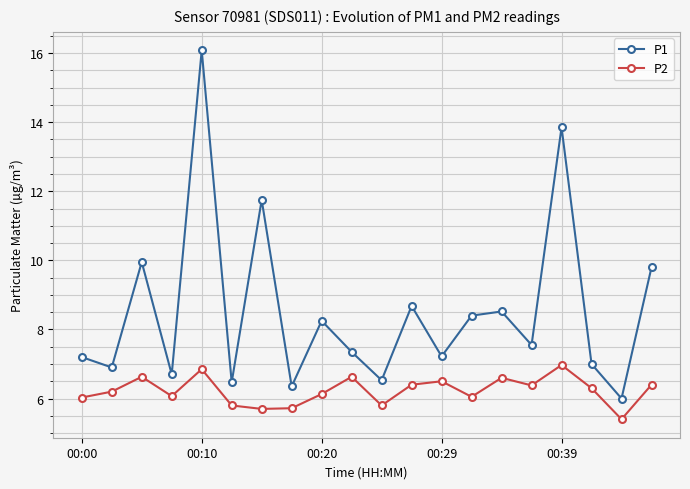

How many interior local valleys does the P1 series have?

8